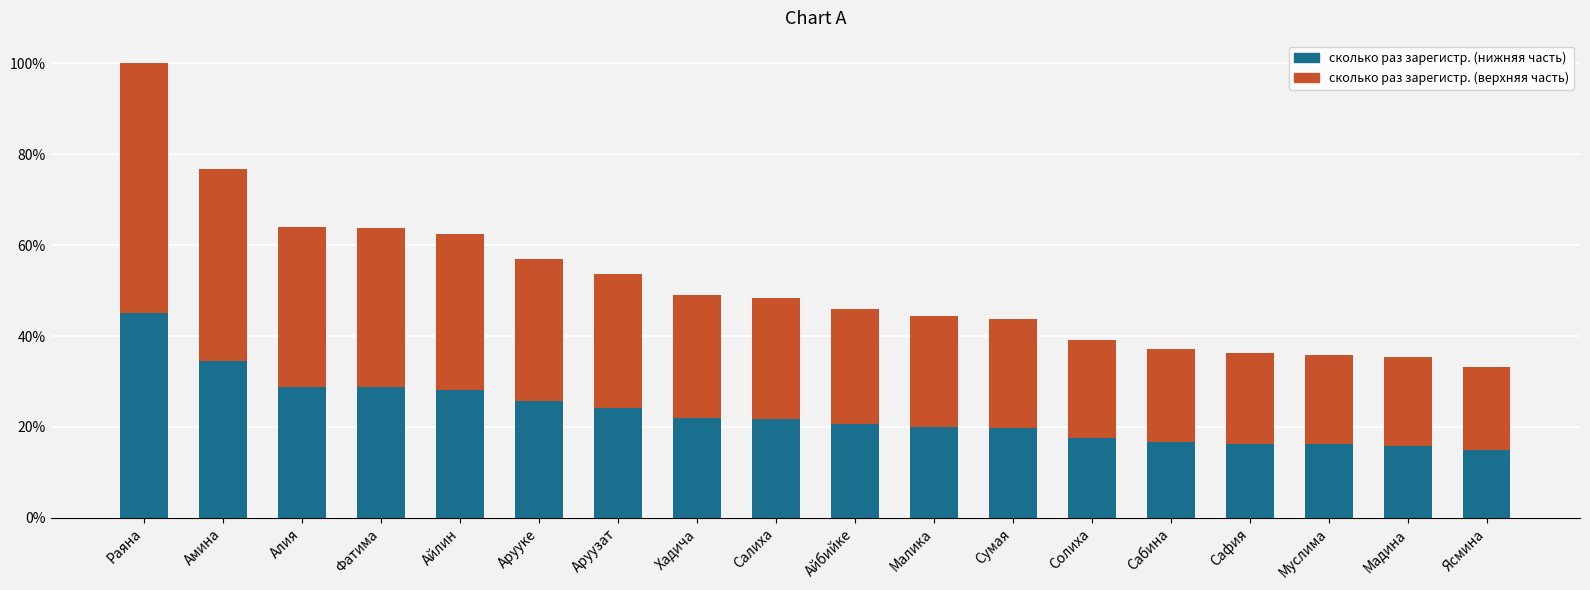

True or false: сколько раз зарегистр. (нижняя часть) has a value of 359.1 at Алия.

True